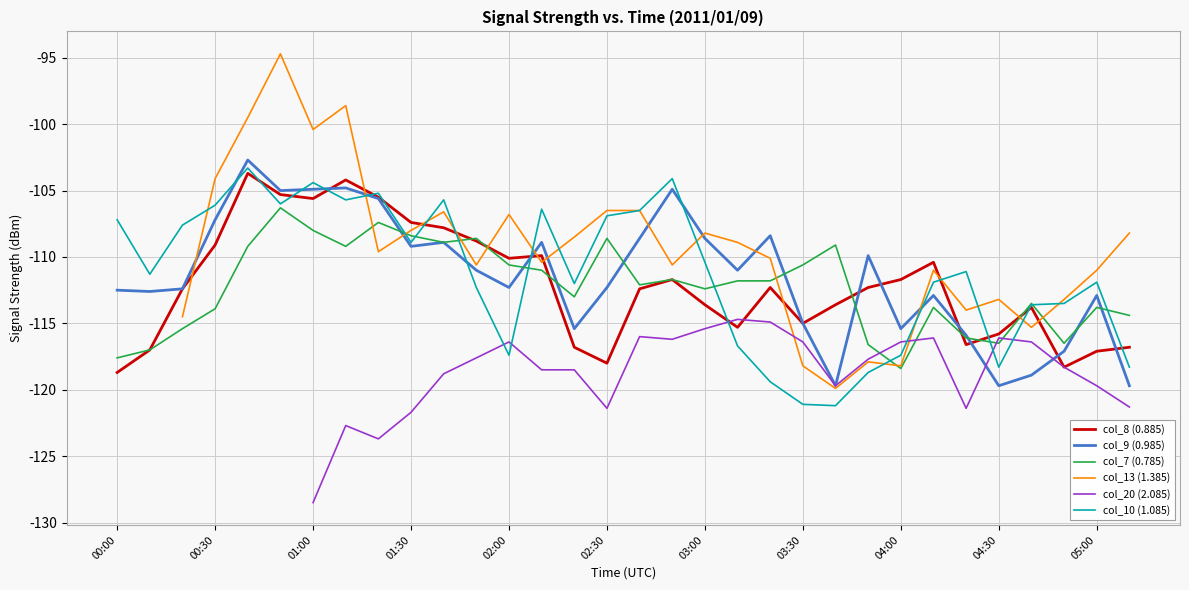

How many interior local valleys does the col_20 (2.085) series have?

5